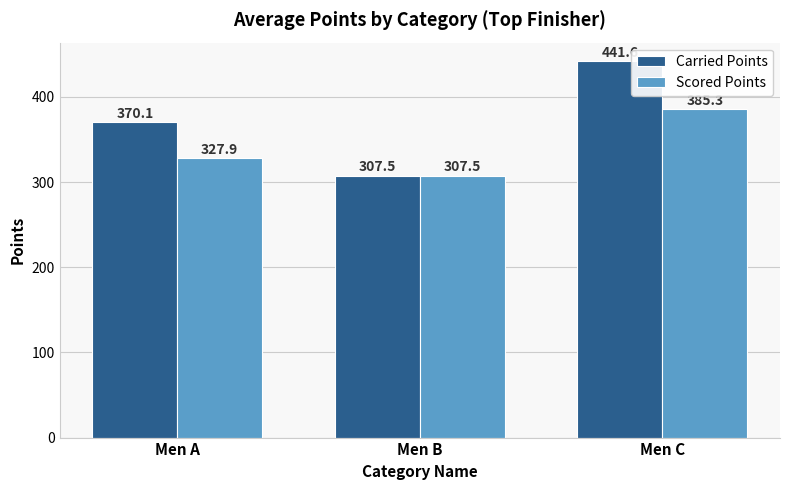

How many categories are shown in the chart?

3